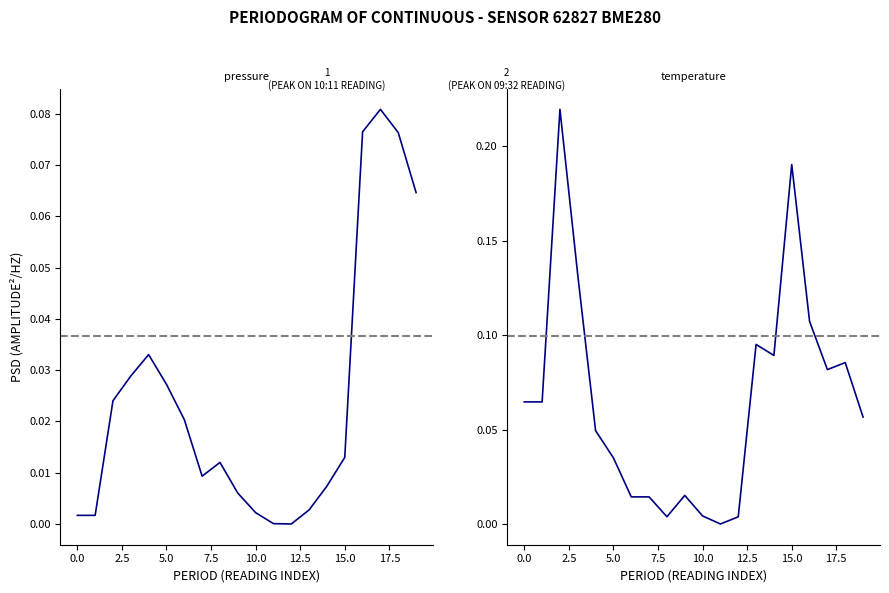

True or false: pressure has a value of 0.0 at 15.0.

True